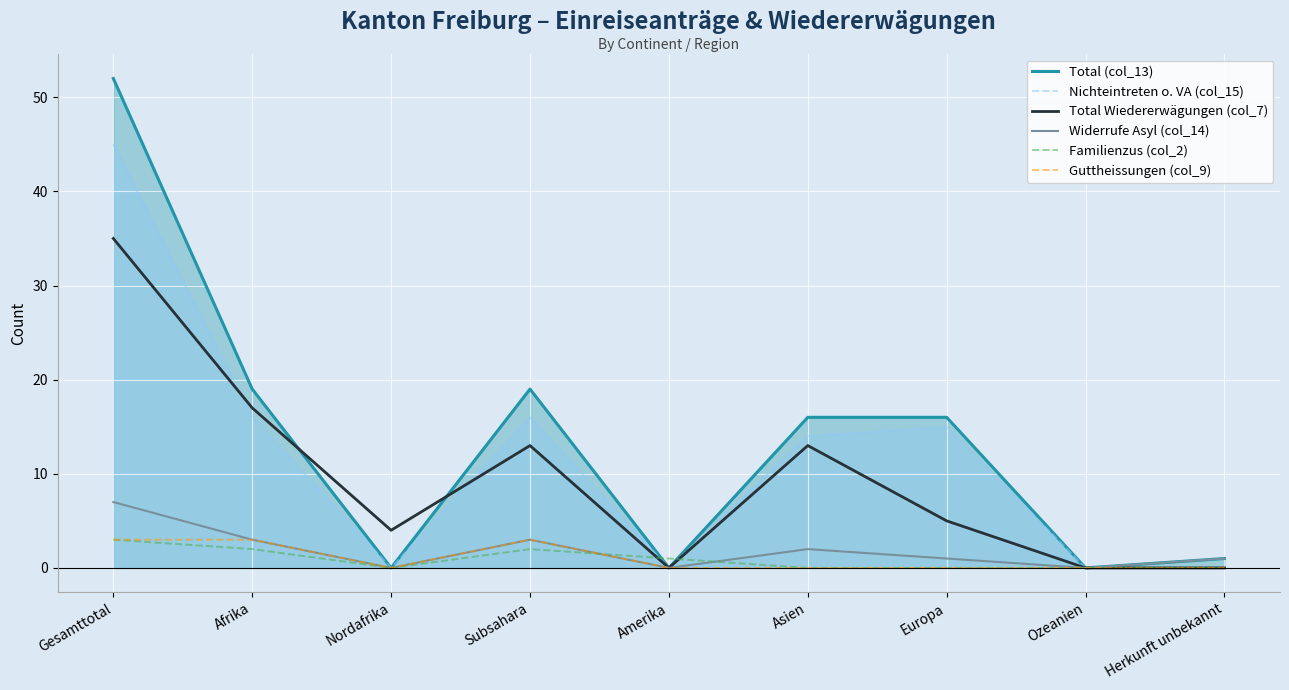

How many times do Total Wiedererwägungen (col_7) and Familienzus (col_2) cross each other?

2